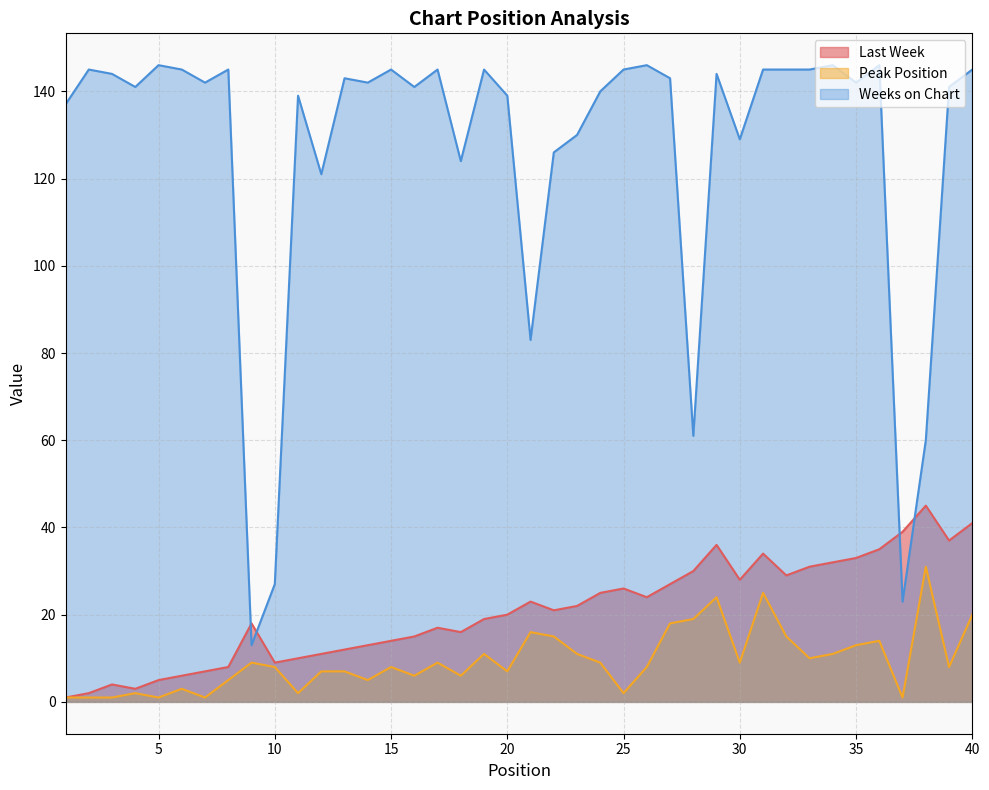

Reading left to right, extract all data points from this chart.

Last Week: 1	2	4	3	5	6	7	8	18	9	10	11	12	13	14	15	17	16	19	20	23	21	22	25	26	24	27	30	36	28	34	29	31	32	33	35	39	45	37	41
Peak Position: 1	1	1	2	1	3	1	5	9	8	2	7	7	5	8	6	9	6	11	7	16	15	11	9	2	8	18	19	24	9	25	15	10	11	13	14	1	31	8	20
Weeks on Chart: 137	145	144	141	146	145	142	145	13	27	139	121	143	142	145	141	145	124	145	139	83	126	130	140	145	146	143	61	144	129	145	145	145	146	142	146	23	60	141	145